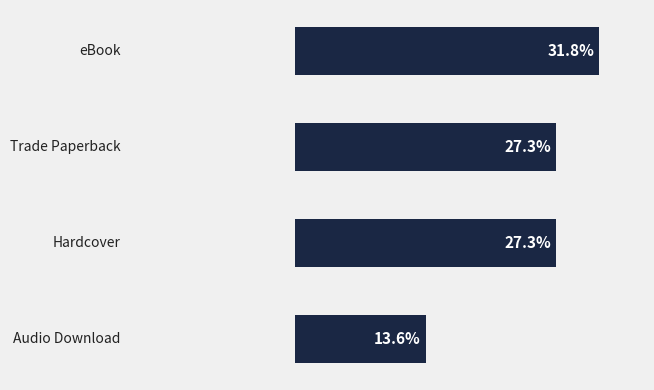

What is the difference between the maximum and second lowest values?

4.5